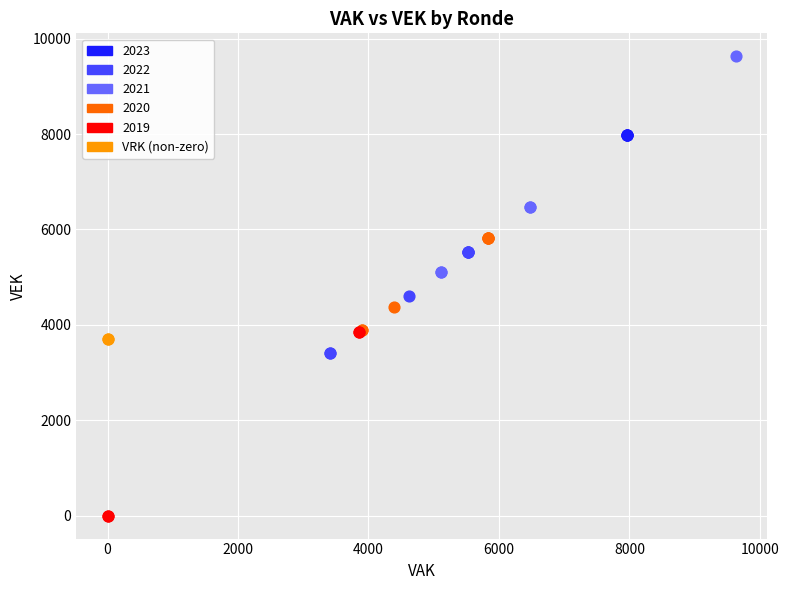

What are all the series names shown in the legend?

2023, 2022, 2021, 2020, 2019, VRK (non-zero)